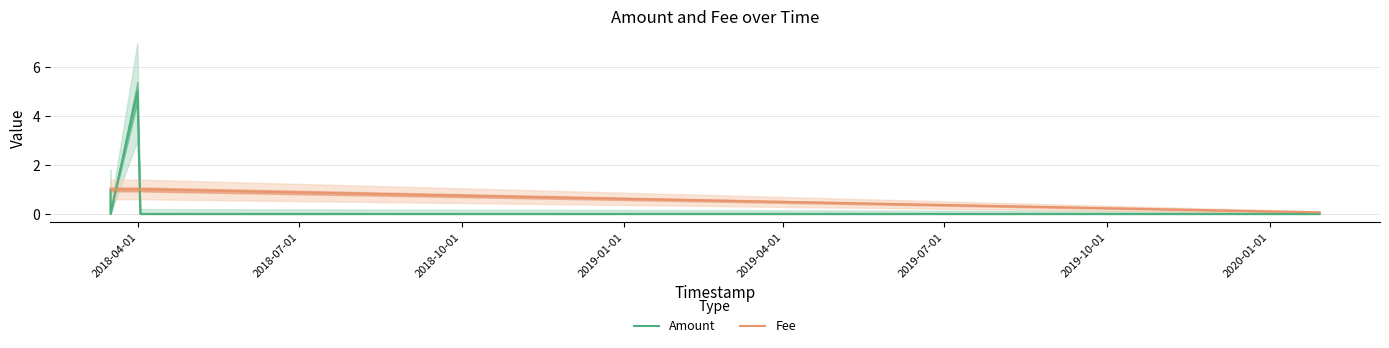

At how many categories does at least one series exceed 2?

1